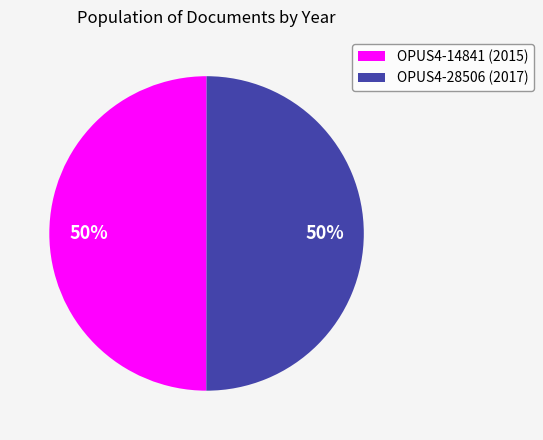

Is it true that OPUS4-28506 is 50% of the pie?

True